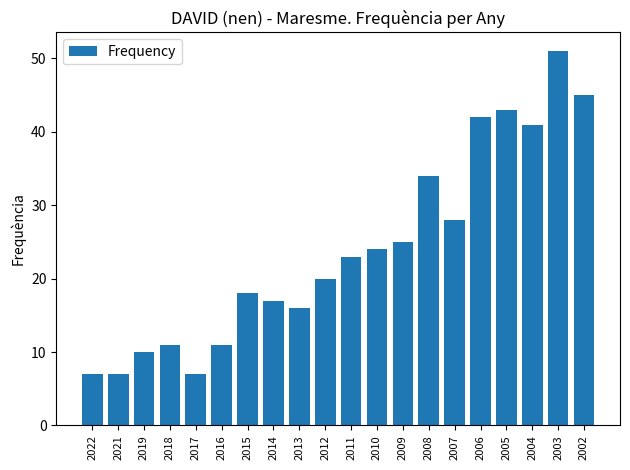

The value at 2005 is 19. True or false?

False